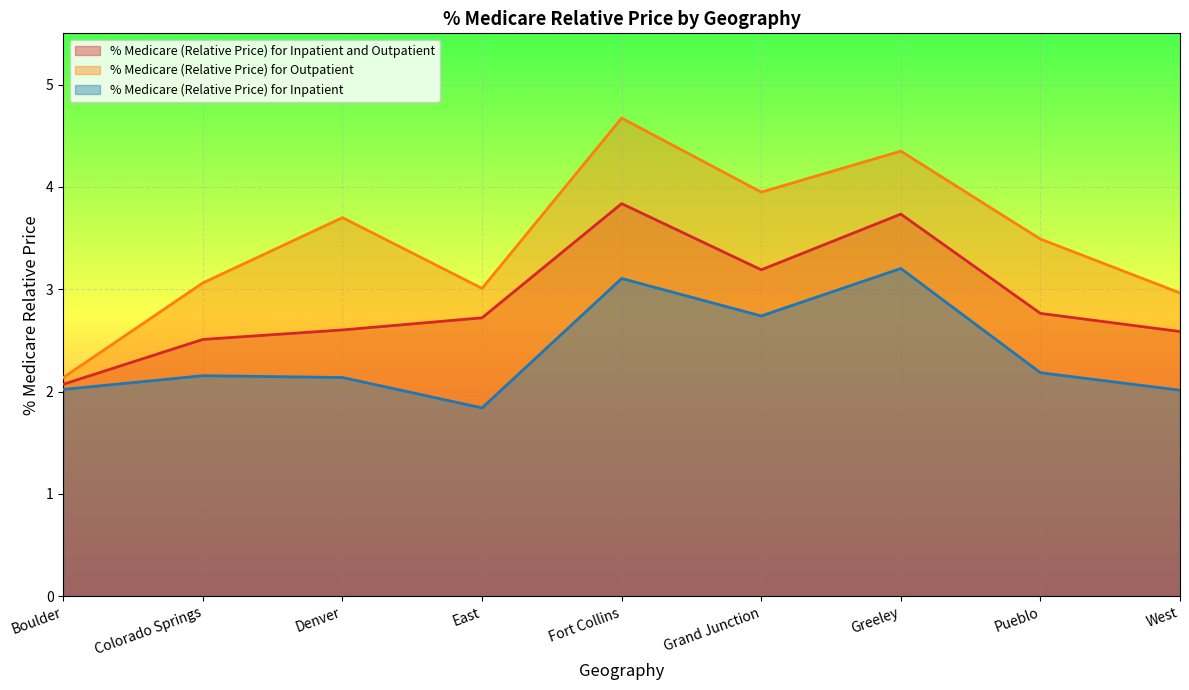

Is it true that % Medicare (Relative Price) for Inpatient and Outpatient equals 1.0 at Greeley?

False